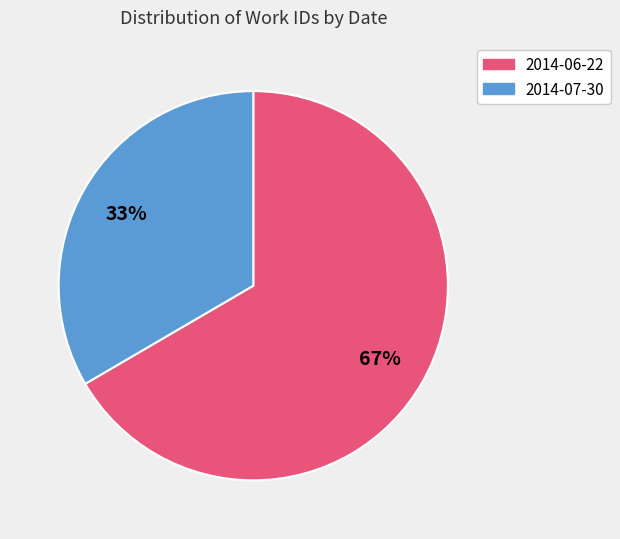

Does 2014-07-30 represent more than half of the total?

No